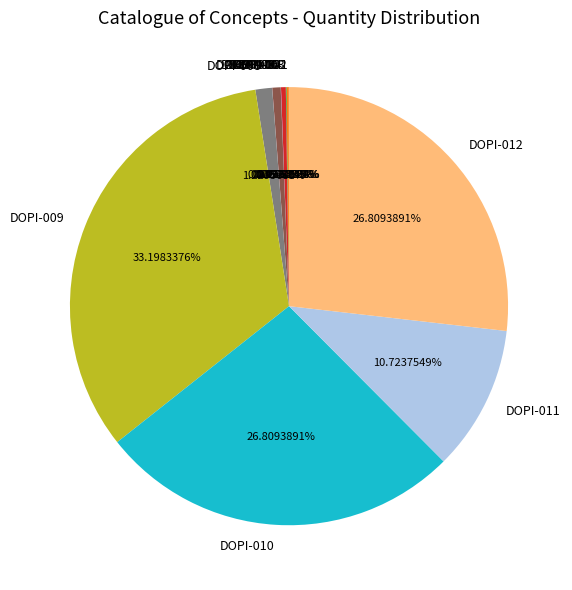

Approximately how many times larger is the value at DOPI-008 compared to DOPI-006?

2.0